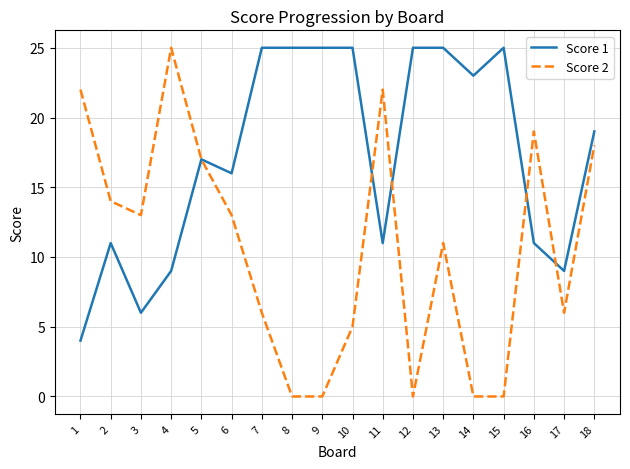

Which series has the largest range (max minus min)?

Score 2